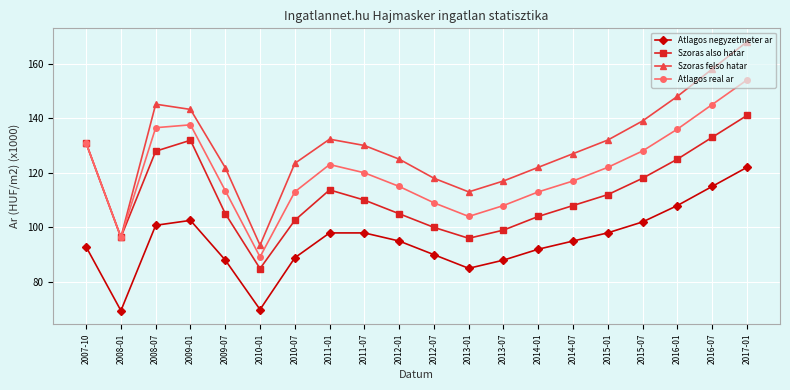

What is the greatest value displayed?

168.0